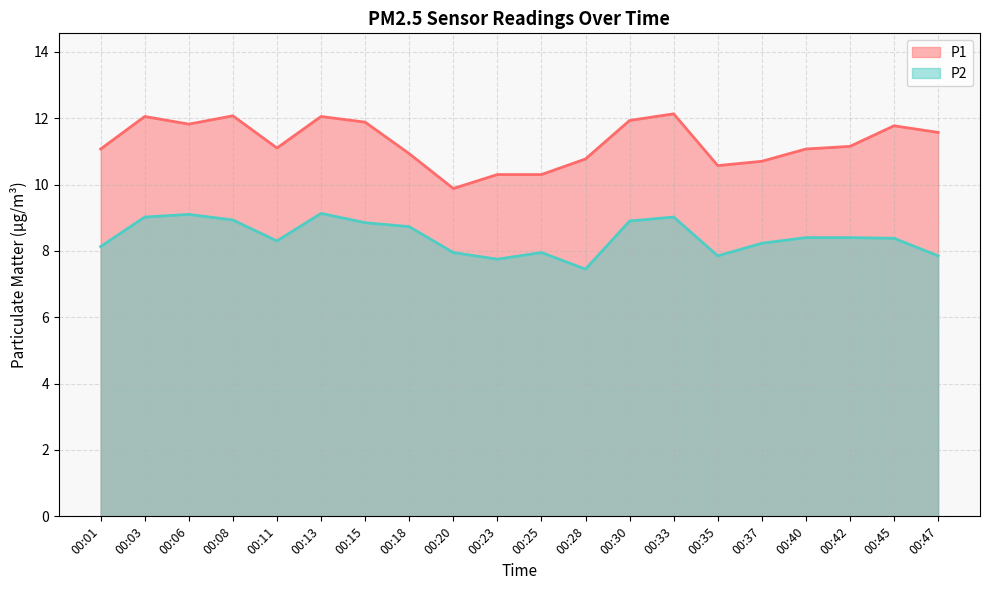

Which series has the largest total across all categories?

P1